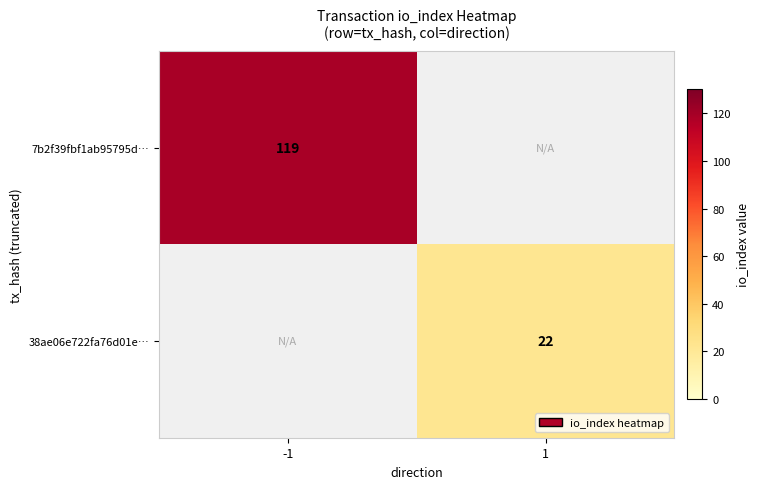

True or false: 7b2f39fbf1ab95795d… has a value of 119 at -1.

True